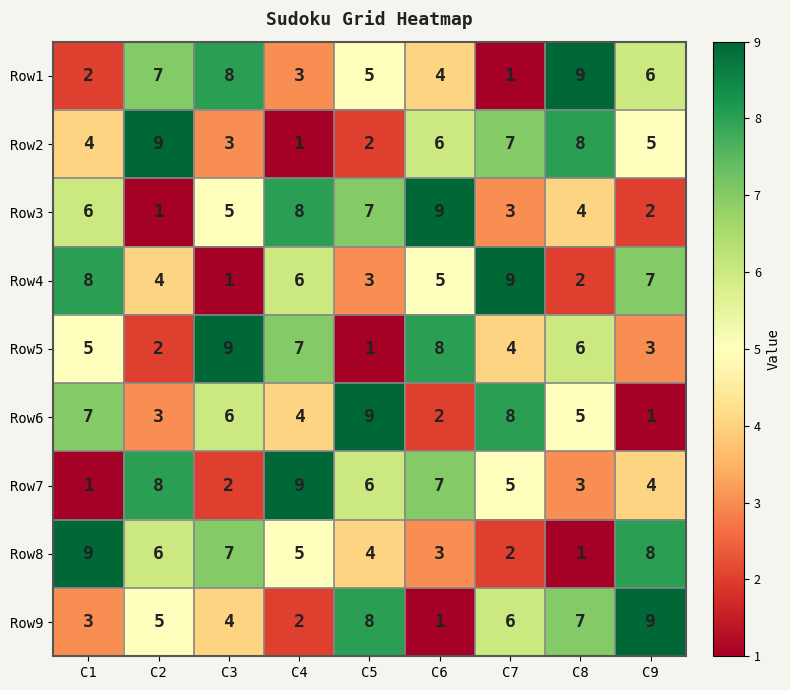

What value does the Row9 series have at C9?

9